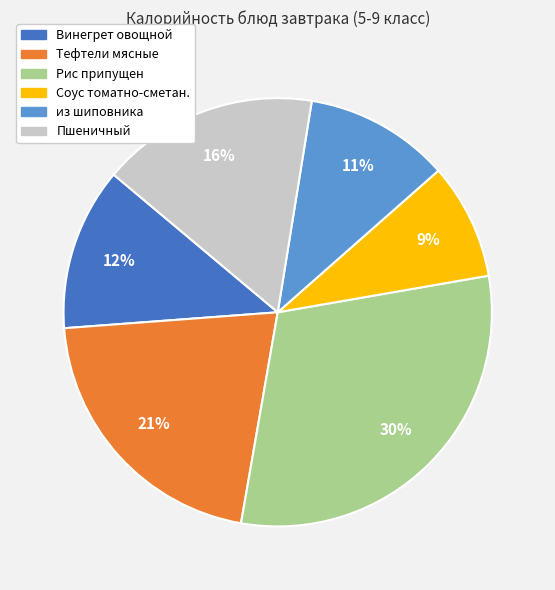

Which slice is the largest?

Рис припущен